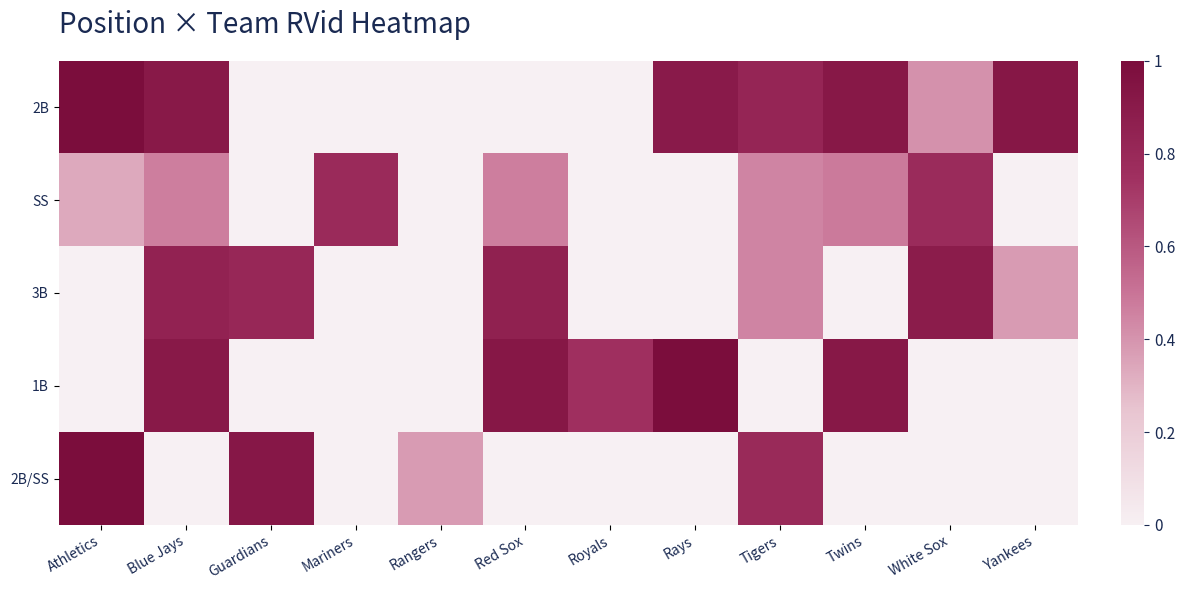

What is the difference between the highest and lowest values at Twins?

0.9